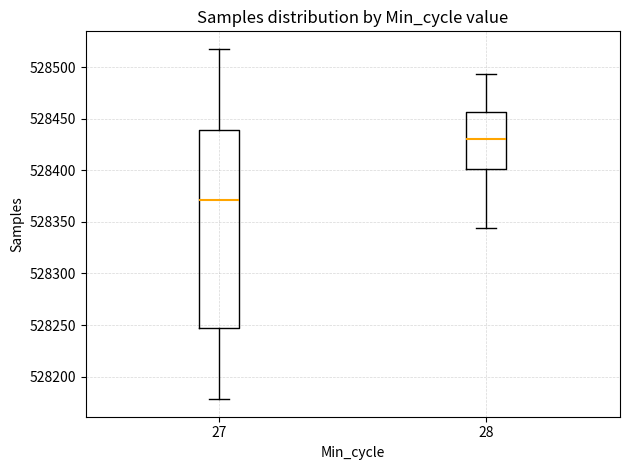

Which box's median line is the lowest?

27